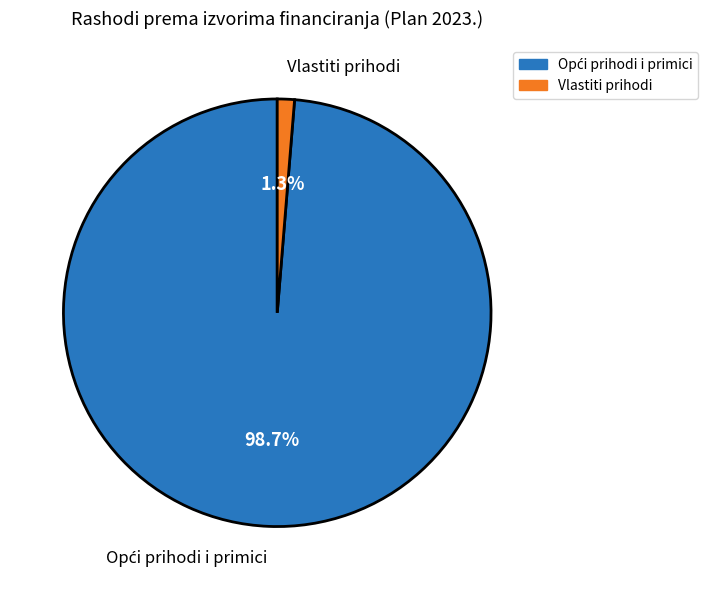

The Vlastiti prihodi slice represents 1% of the pie. True or false?

True